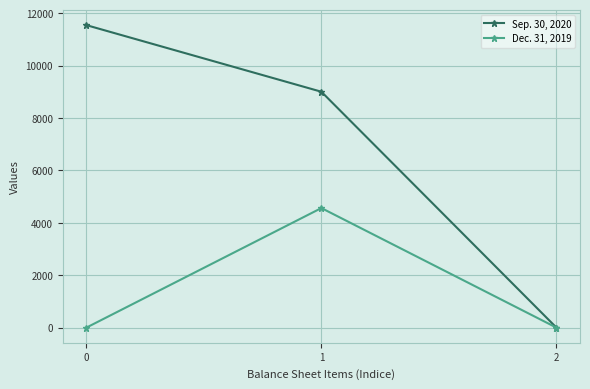

The Sep. 30, 2020 series shows 4988 at 1. True or false?

False